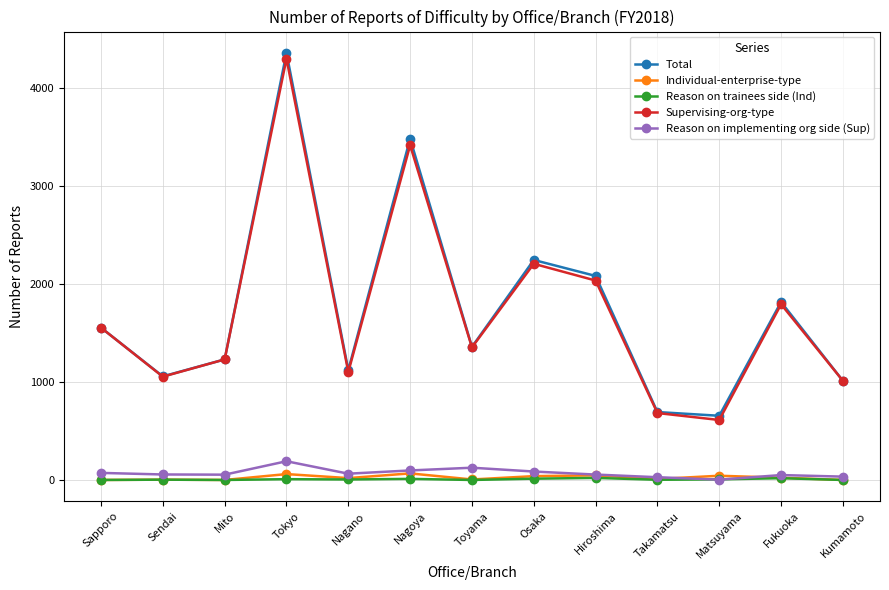

List the series in order of their peak value, lowest first.

Reason on trainees side (Ind), Individual-enterprise-type, Reason on implementing org side (Sup), Supervising-org-type, Total